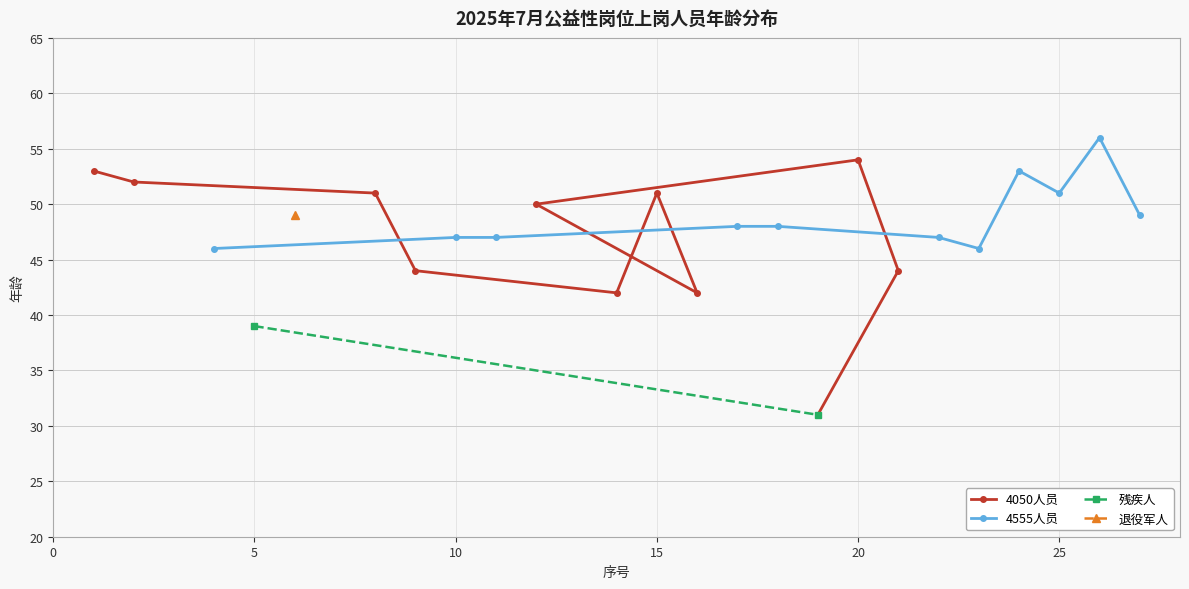

What is the maximum value for 4050人员?

54